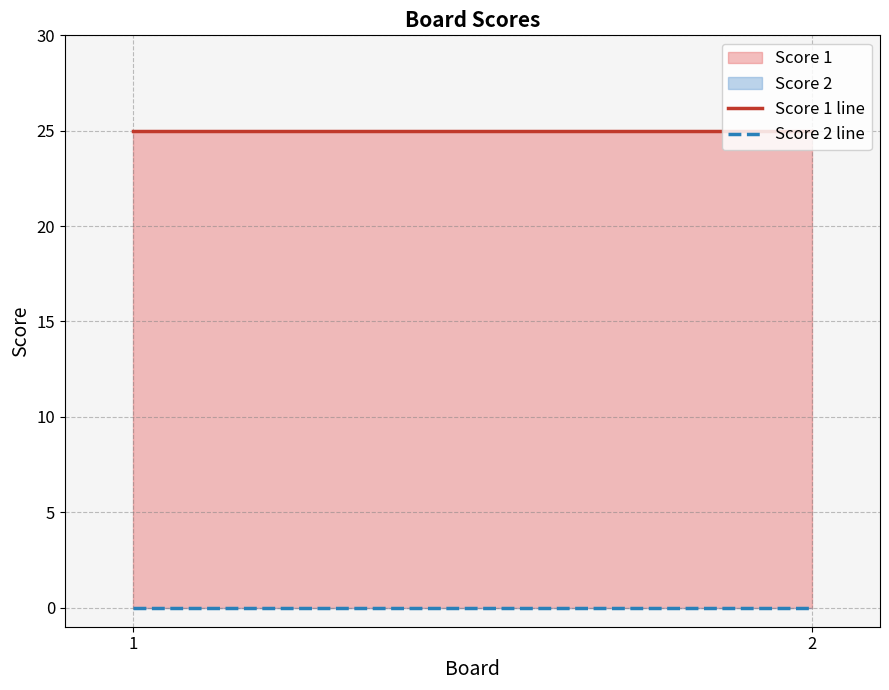

At which category is the sum across all series the highest?

1